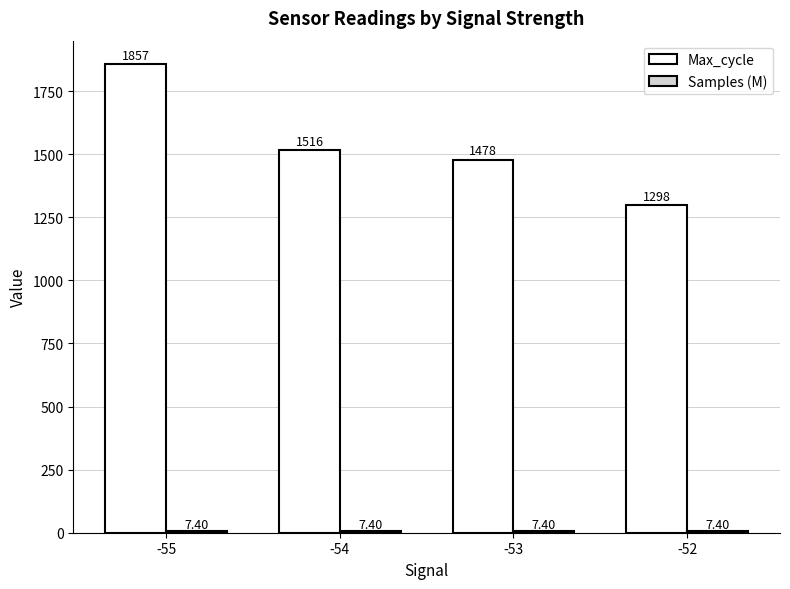

Which series has the widest spread of values?

Max_cycle